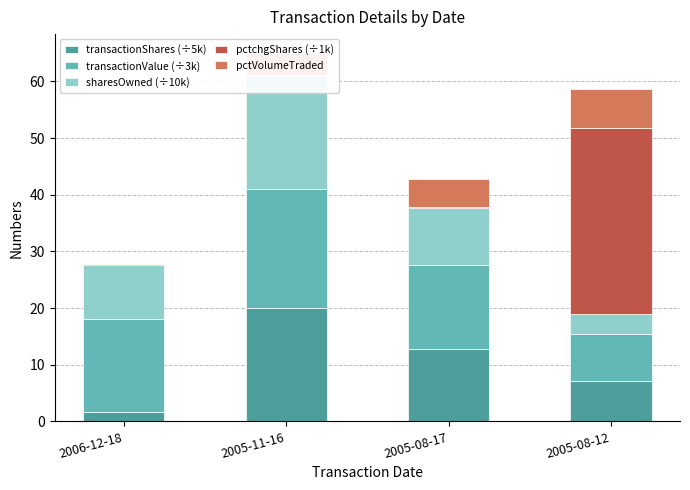

What is the label of the 1st bar from the left?

2006-12-18